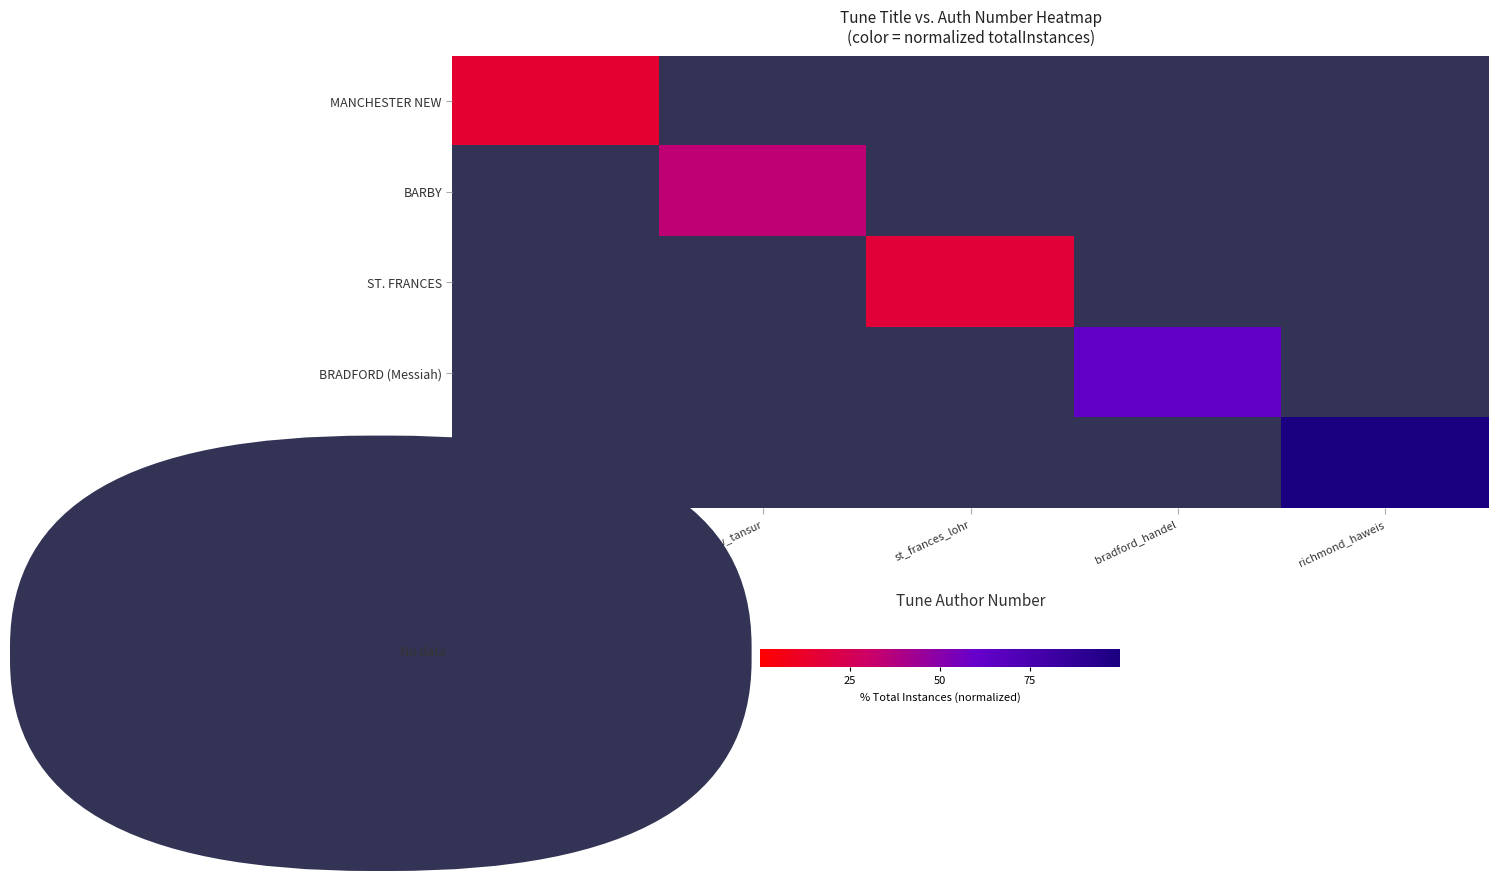

Which category has the highest value in the BARBY series?

manchester_wainwright